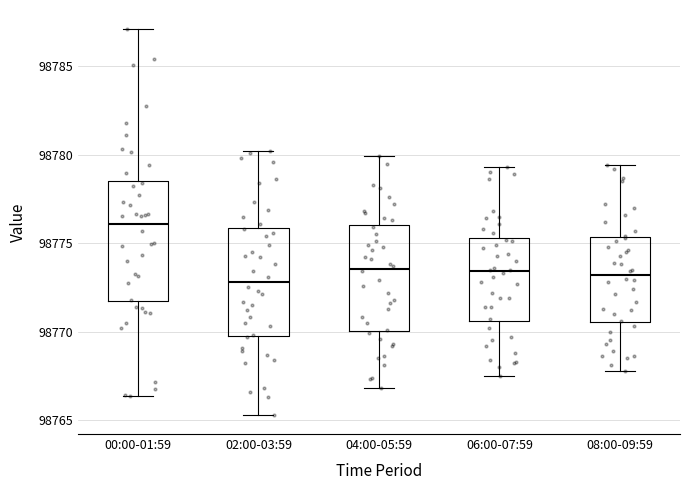

Reading left to right, transcribe this box plot: for each box, give where its median line is, the range the box spans, and where its two whiskers end, as read against the y-axis. The values are not printed on the chart, so give them approximately, as read against the axis.

00:00-01:59: median 98776.0, box 98771.5 to 98778.5, whiskers 98766.5 to 98787.0
02:00-03:59: median 98773.0, box 98770.0 to 98776.0, whiskers 98765.5 to 98780.0
04:00-05:59: median 98773.5, box 98770.0 to 98776.0, whiskers 98767.0 to 98780.0
06:00-07:59: median 98773.5, box 98770.5 to 98775.5, whiskers 98767.5 to 98779.5
08:00-09:59: median 98773.0, box 98770.5 to 98775.5, whiskers 98768.0 to 98779.5